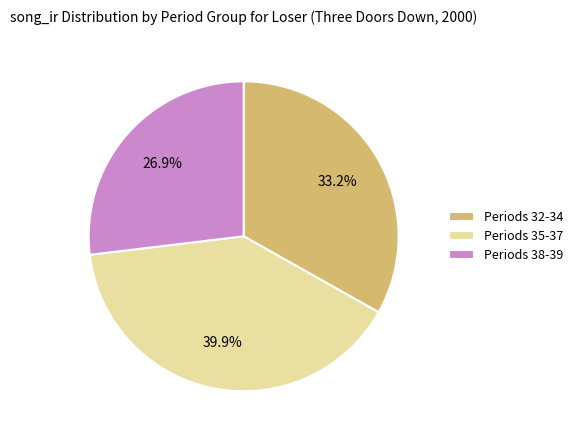

Does Periods 35-37 represent more than half of the total?

No